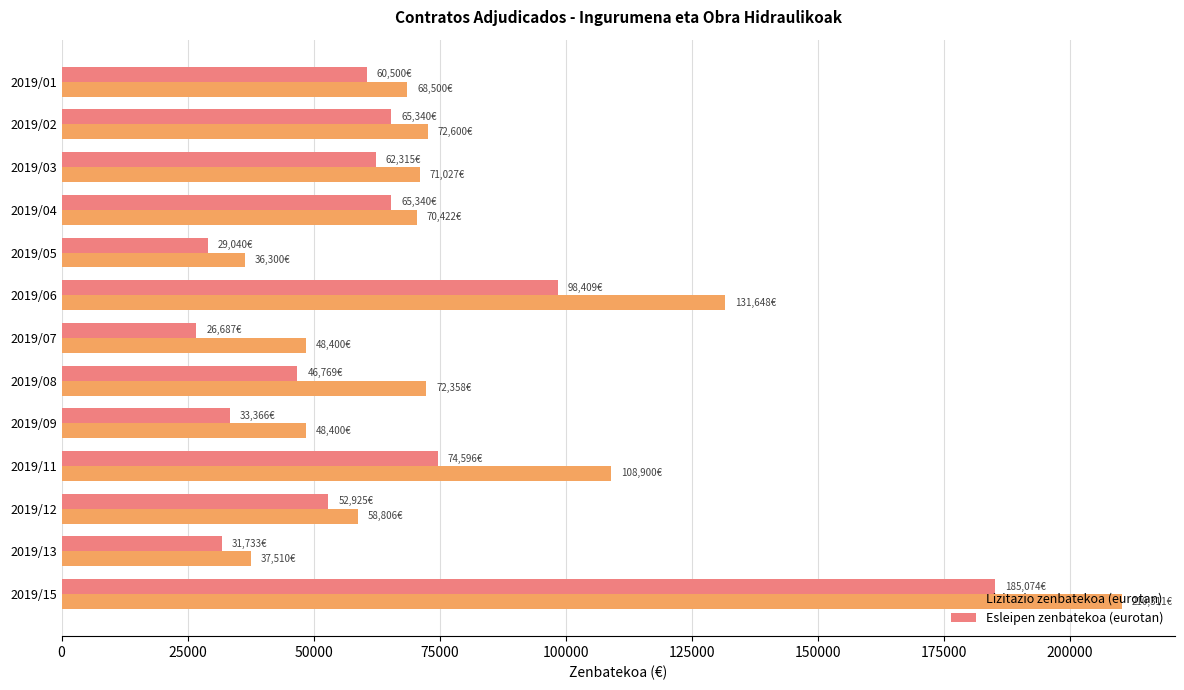

What is the difference between the second highest and minimum values in the Lizitazio zenbatekoa (eurotan) series?

95348.0